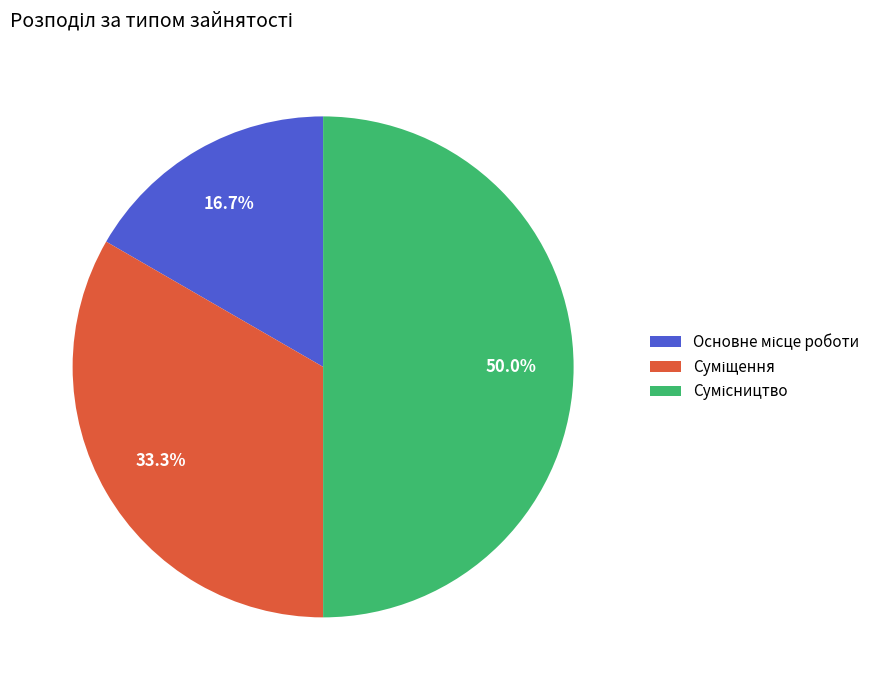

How many segments does this pie chart have?

3